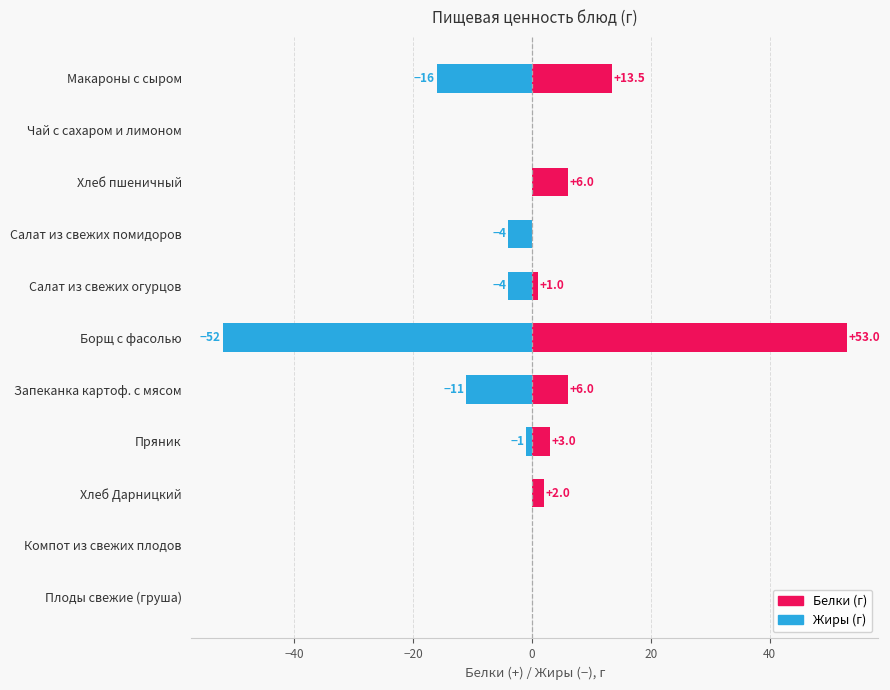

What are all the series names shown in the legend?

Белки, Жиры